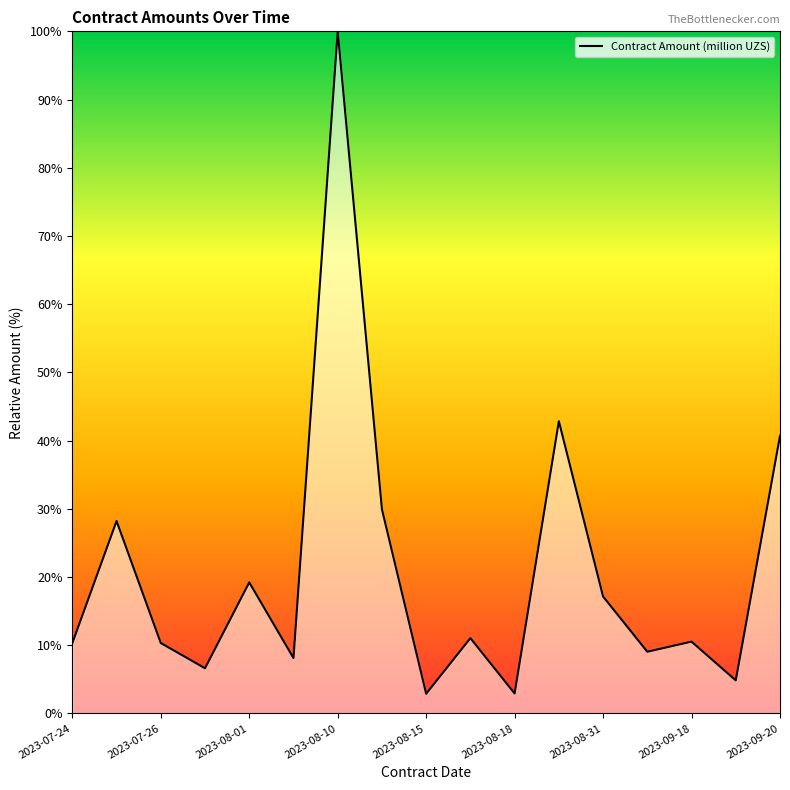

What is the smallest value displayed?

2.9